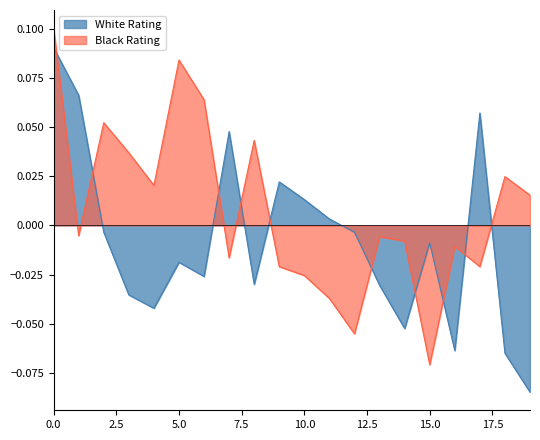

At which category does White Rating reach its first local peak?

5.0